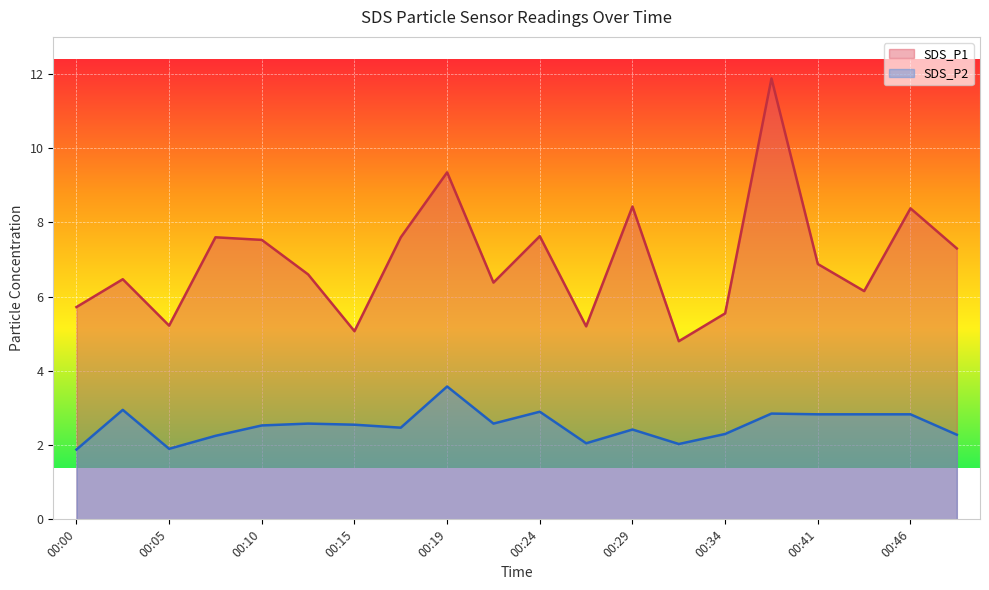

True or false: SDS_P1 and SDS_P2 intersect in this chart.

False